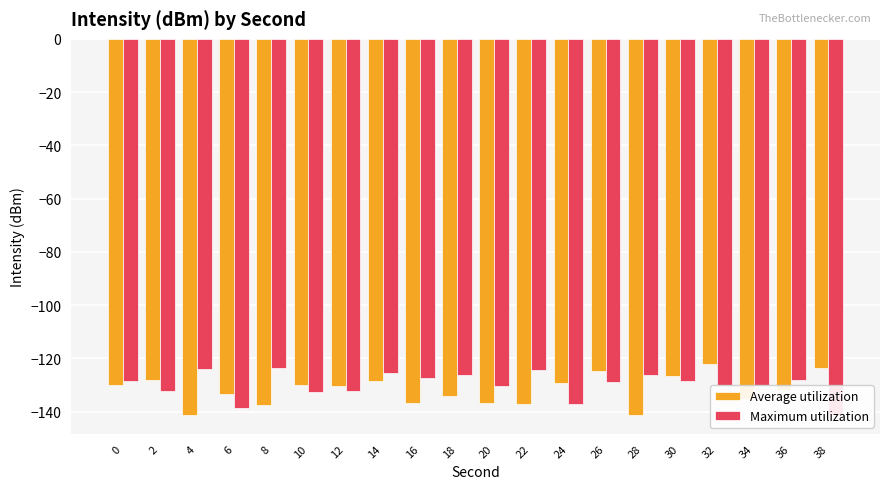

Is the value of Maximum utilization at 30 greater than the value of Average utilization at 6?

Yes